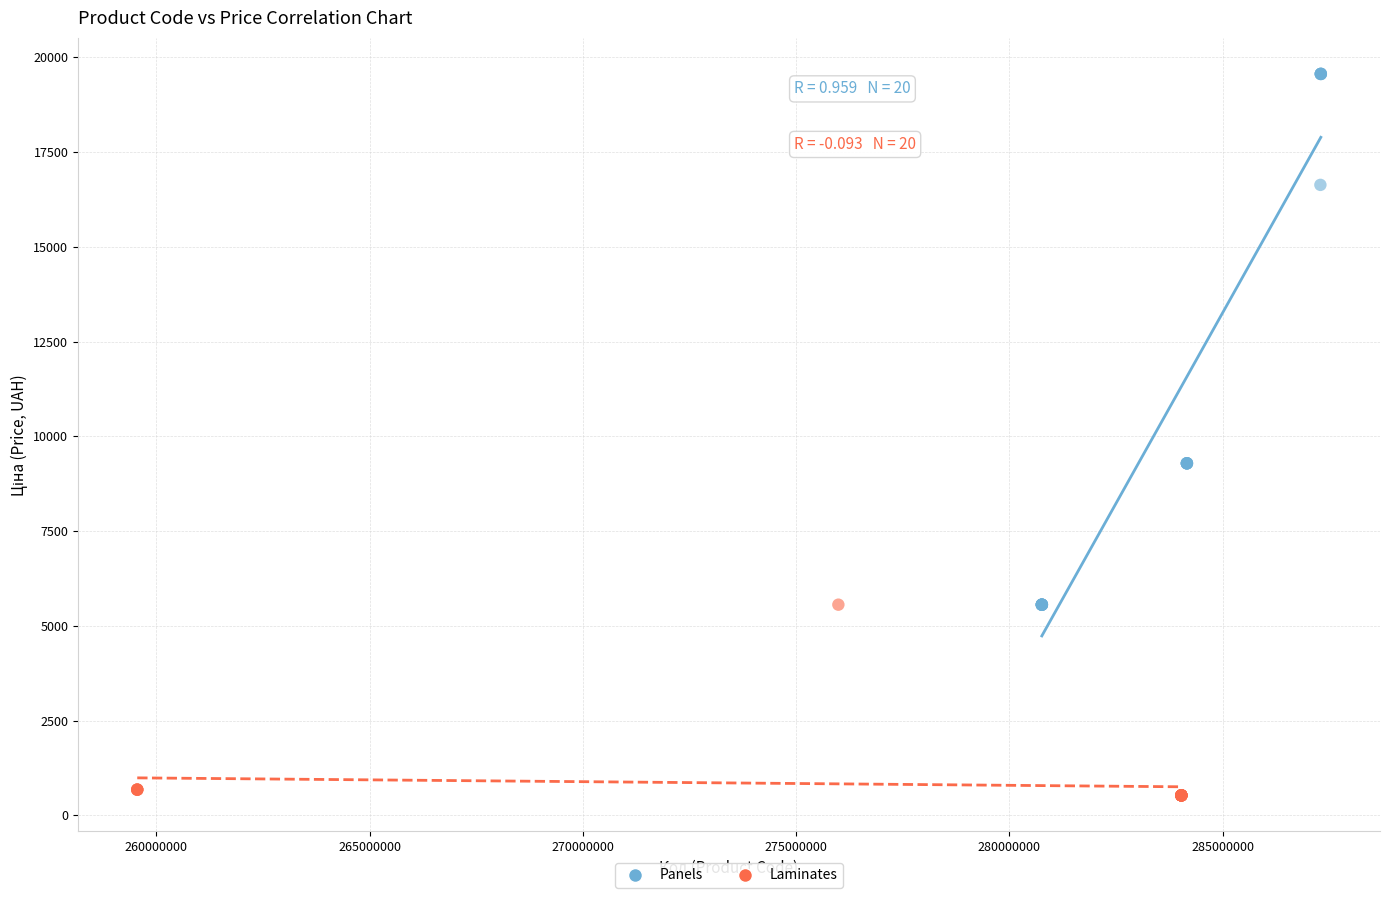

Which series has the largest Y range (max minus min)?

Panels